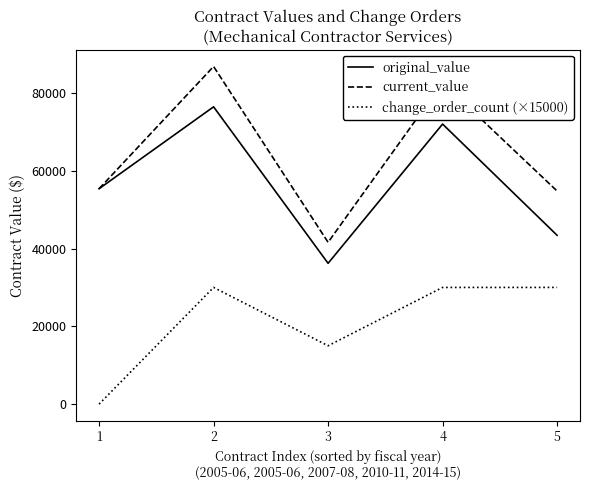

What is the difference between the maximum and minimum values in the change_order_count (×15000) series?

30000.0